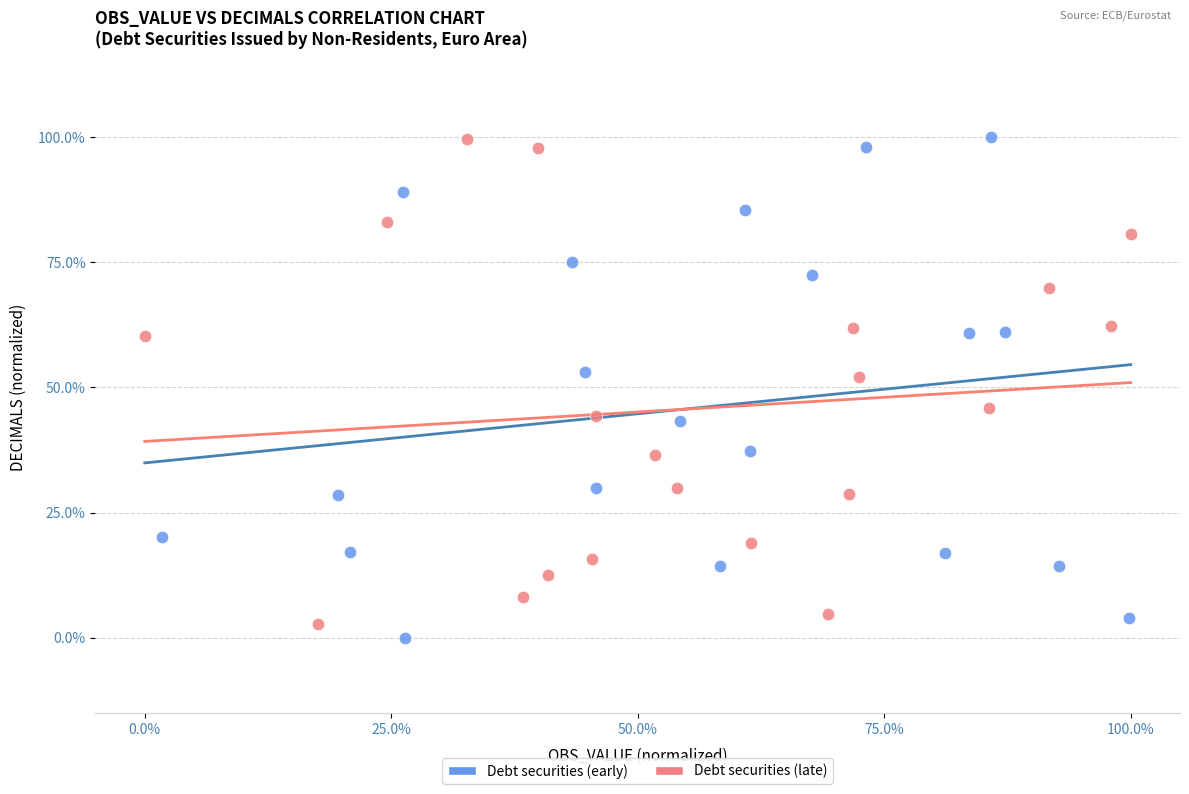

Which series reaches the minimum Y coordinate?

Debt securities (early)